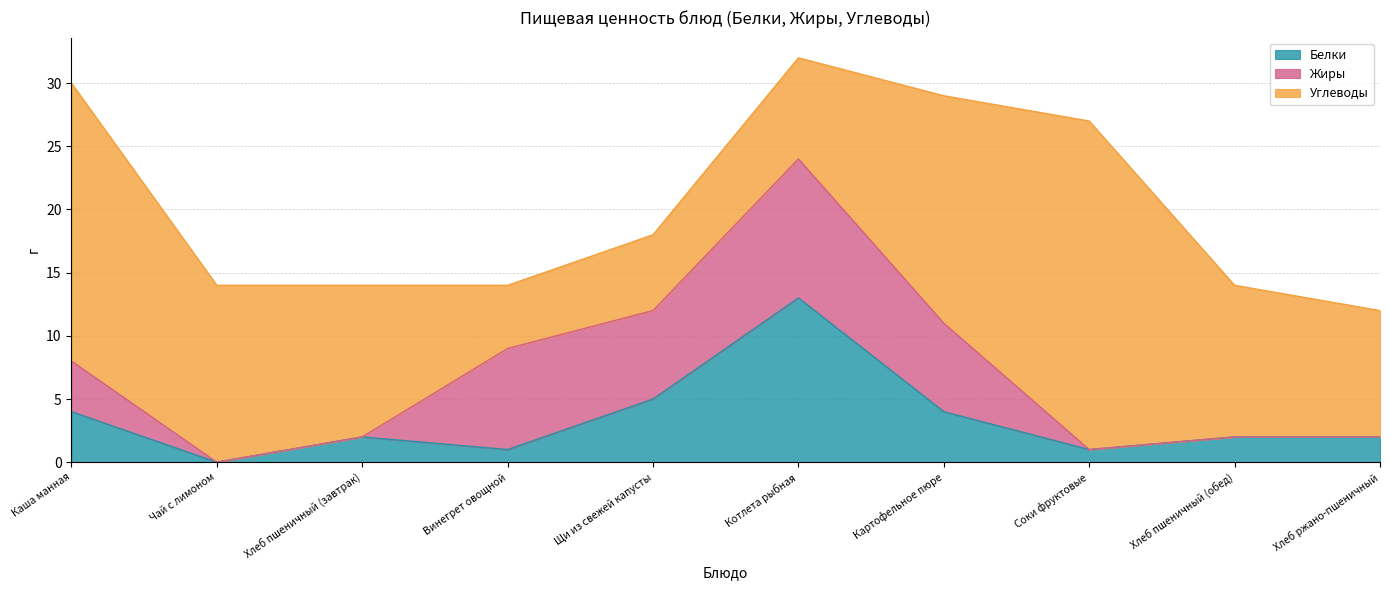

The Углеводы series shows 5 at Котлета рыбная. True or false?

False